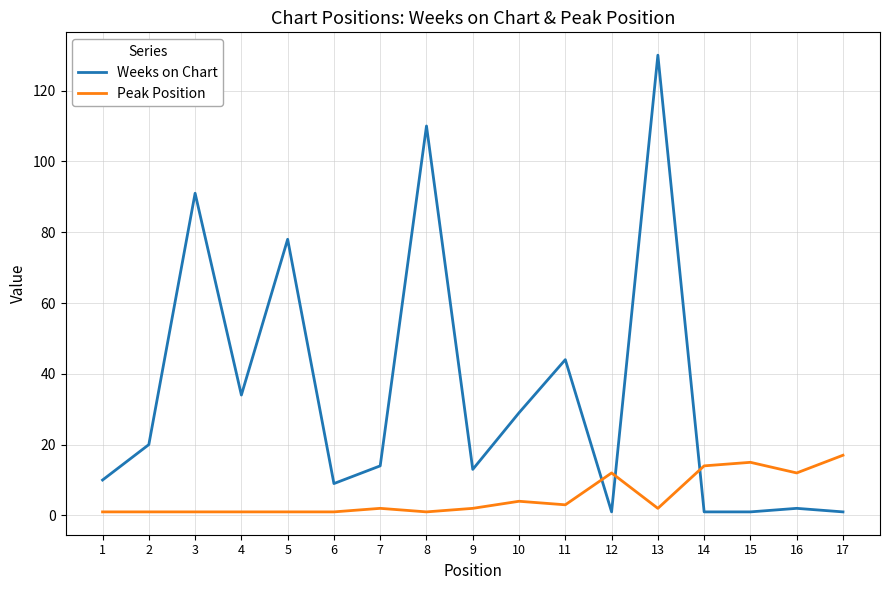

Between 8 and 11, which series saw the biggest shift?

Weeks on Chart